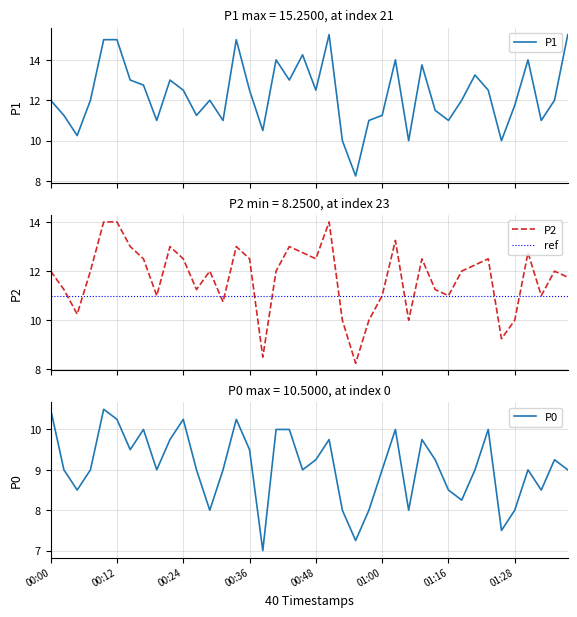

Reading right to left, extract all data points from this chart.

P1: 15.2	12.0	11.0	14.0	11.8	10.0	12.5	13.2	12.0	11.0	11.5	13.8	10.0	14.0	11.2	11.0	8.2	10.0	15.2	12.5	14.2	13.0	14.0	10.5	12.5	15.0	11.0	12.0	11.2	12.5	13.0	11.0	12.8	13.0	15.0	15.0	12.0	10.2	11.2	12.0
P2: 11.8	12.0	11.0	12.8	10.0	9.2	12.5	12.2	12.0	11.0	11.2	12.5	10.0	13.2	11.0	10.0	8.2	10.0	14.0	12.5	12.8	13.0	12.0	8.5	12.5	13.0	10.8	12.0	11.2	12.5	13.0	11.0	12.5	13.0	14.0	14.0	12.0	10.2	11.2	12.0
P0: 9.0	9.2	8.5	9.0	8.0	7.5	10.0	9.0	8.2	8.5	9.2	9.8	8.0	10.0	9.0	8.0	7.2	8.0	9.8	9.2	9.0	10.0	10.0	7.0	9.5	10.2	9.0	8.0	9.0	10.2	9.8	9.0	10.0	9.5	10.2	10.5	9.0	8.5	9.0	10.5